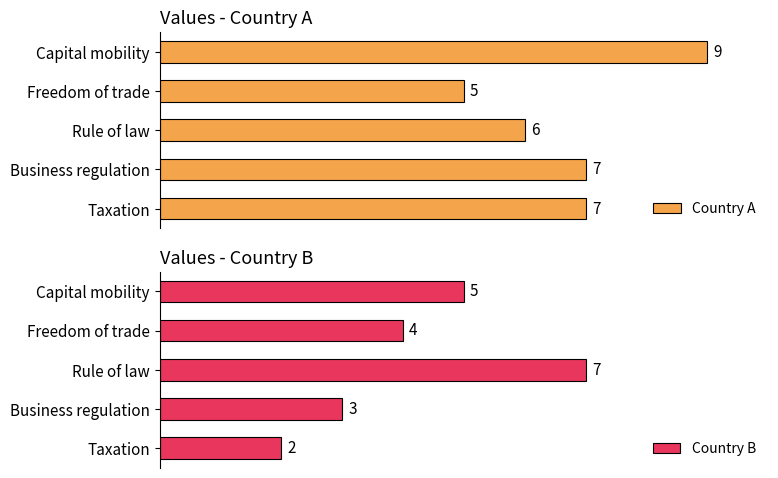

Which category has the lowest value in the Country А series?

Freedom of trade